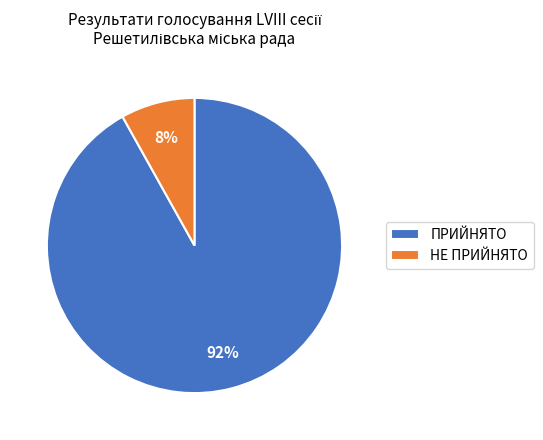

To the nearest percent, what percentage of the pie is НЕ ПРИЙНЯТО?

8%